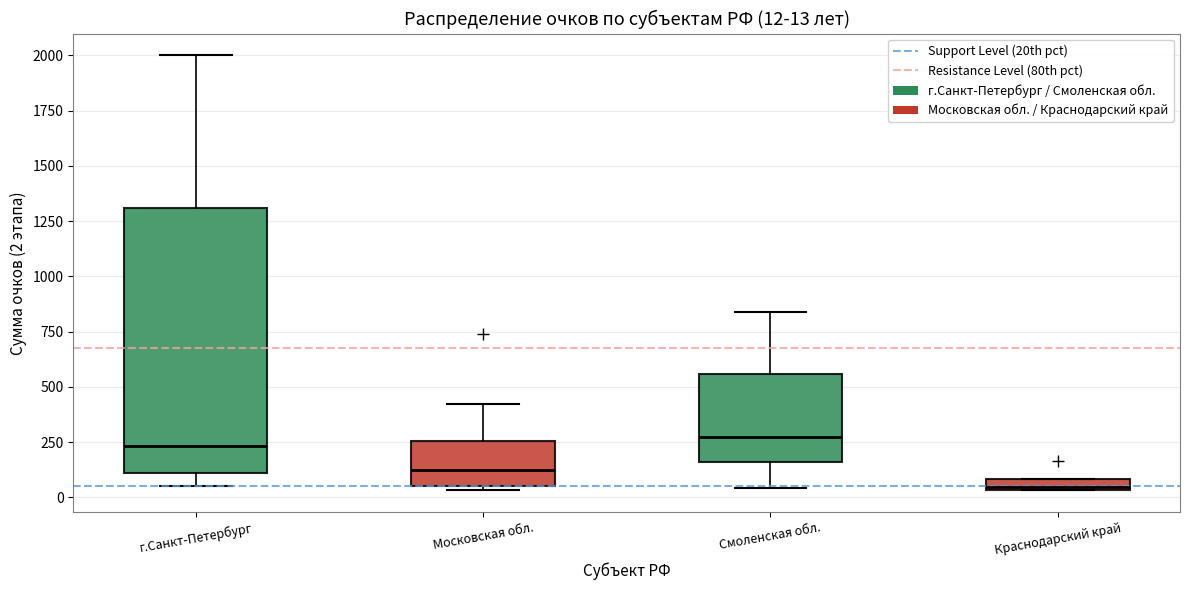

Which box has the lowest median line?

Краснодарский край